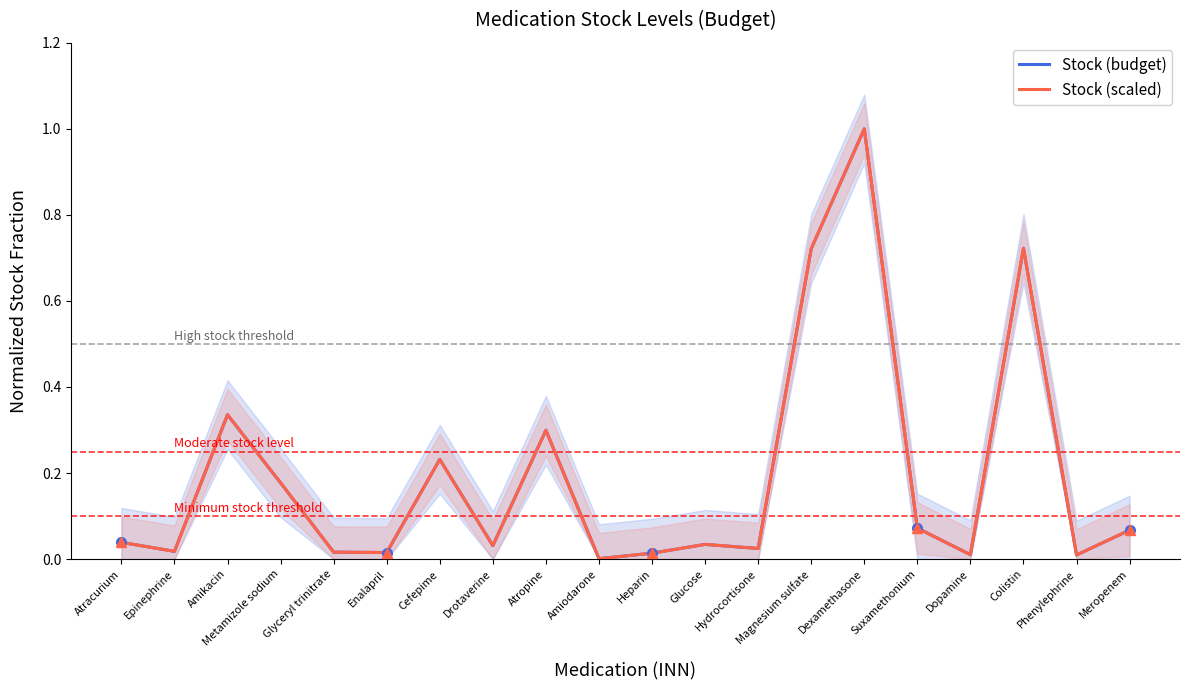

What is the sum of the Stock (scaled) values at Metamizole sodium and Amikacin?

0.5